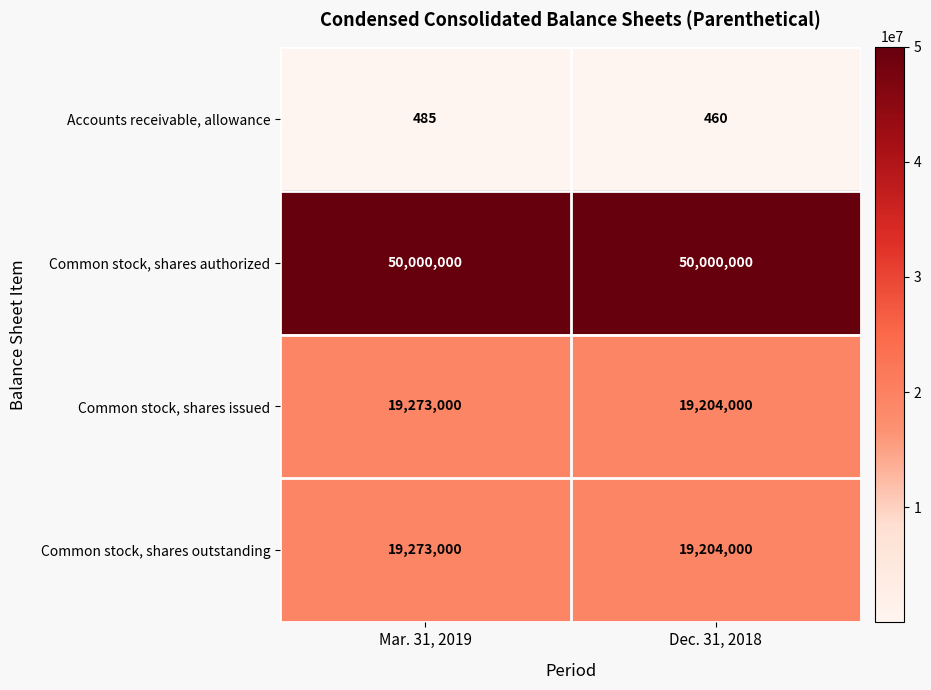

At how many categories does at least one series exceed 22451297?

2